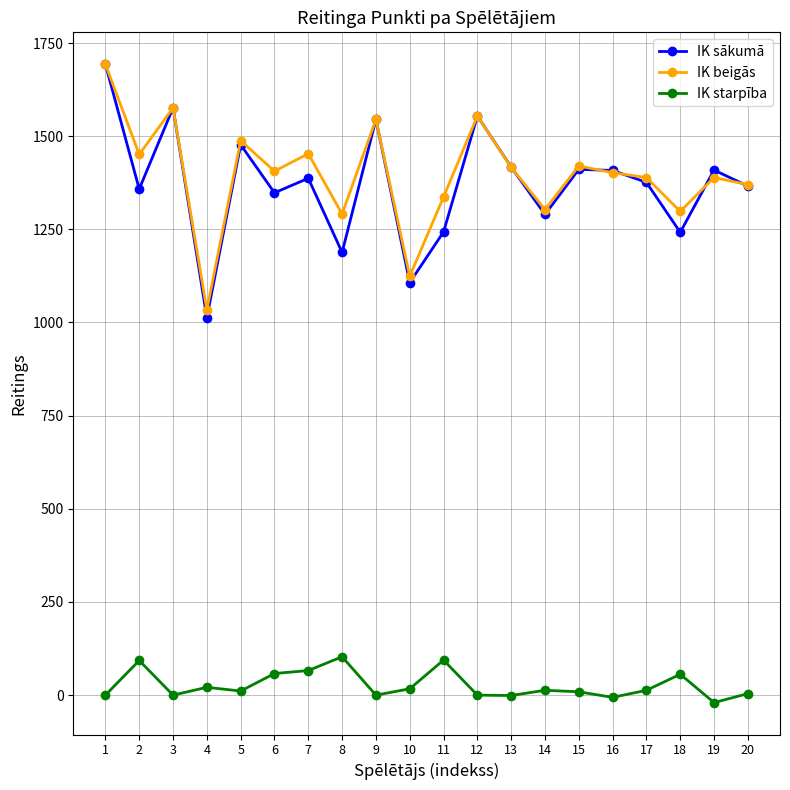

What is the sum of all IK beigās values?

27939